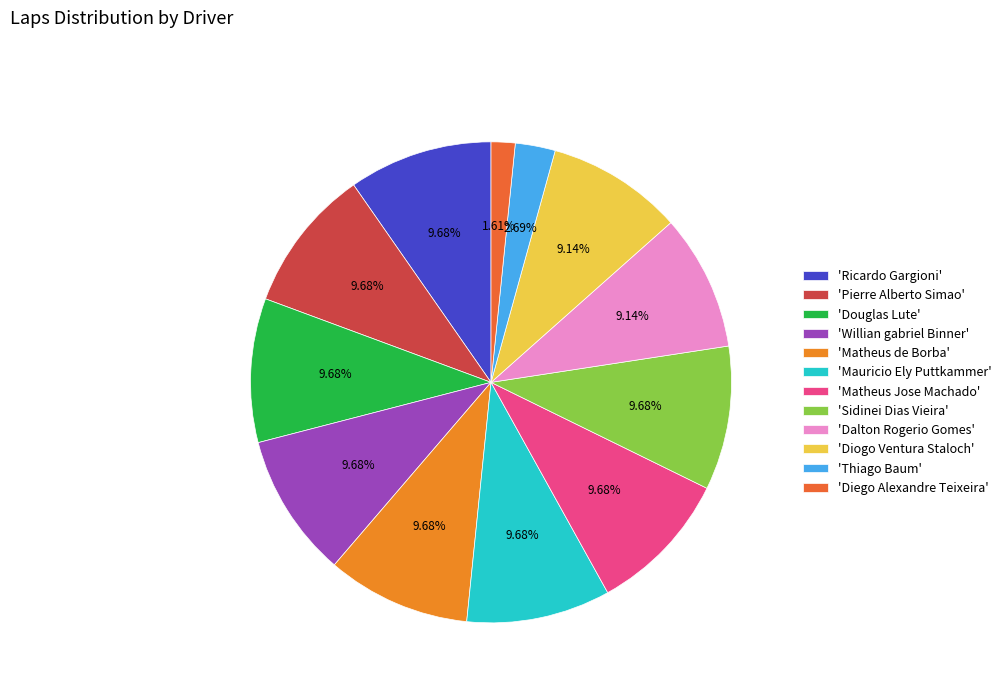

How many slices are in this pie chart?

12